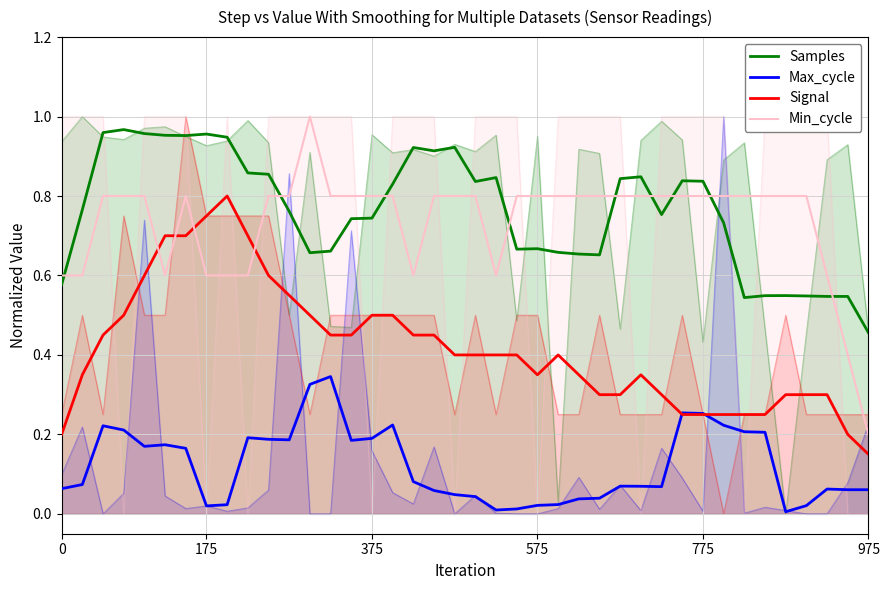

Reading right to left, transcribe all the data shown in this chart.

Samples: 0.5	0.5	0.5	0.5	0.5	0.5	0.5	0.7	0.8	0.8	0.8	0.8	0.8	0.7	0.7	0.7	0.7	0.7	0.8	0.8	0.9	0.9	0.9	0.8	0.7	0.7	0.7	0.7	0.8	0.9	0.9	0.9	1.0	1.0	1.0	1.0	1.0	1.0	0.8	0.6
Max_cycle: 0.1	0.1	0.1	0.0	0.0	0.2	0.2	0.2	0.3	0.3	0.1	0.1	0.1	0.0	0.0	0.0	0.0	0.0	0.0	0.0	0.0	0.1	0.1	0.2	0.2	0.2	0.3	0.3	0.2	0.2	0.2	0.0	0.0	0.2	0.2	0.2	0.2	0.2	0.1	0.1
Signal: 0.2	0.2	0.3	0.3	0.3	0.2	0.2	0.2	0.2	0.2	0.3	0.3	0.3	0.3	0.4	0.4	0.3	0.4	0.4	0.4	0.4	0.5	0.5	0.5	0.5	0.4	0.4	0.5	0.6	0.6	0.7	0.8	0.8	0.7	0.7	0.6	0.5	0.5	0.4	0.2
Min_cycle: 0.2	0.4	0.6	0.8	0.8	0.8	0.8	0.8	0.8	0.8	0.8	0.8	0.8	0.8	0.8	0.8	0.8	0.8	0.6	0.8	0.8	0.8	0.6	0.8	0.8	0.8	0.8	1.0	0.8	0.8	0.6	0.6	0.6	0.8	0.6	0.8	0.8	0.8	0.6	0.6